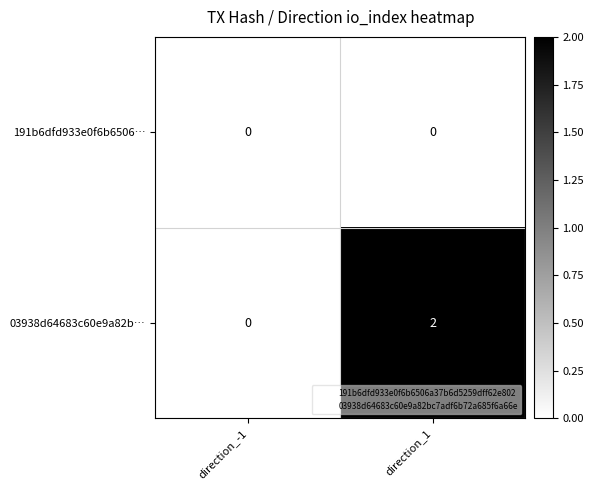

Rank the series by their average value, from highest to lowest.

03938d64683c60e9a82b…, 191b6dfd933e0f6b6506…